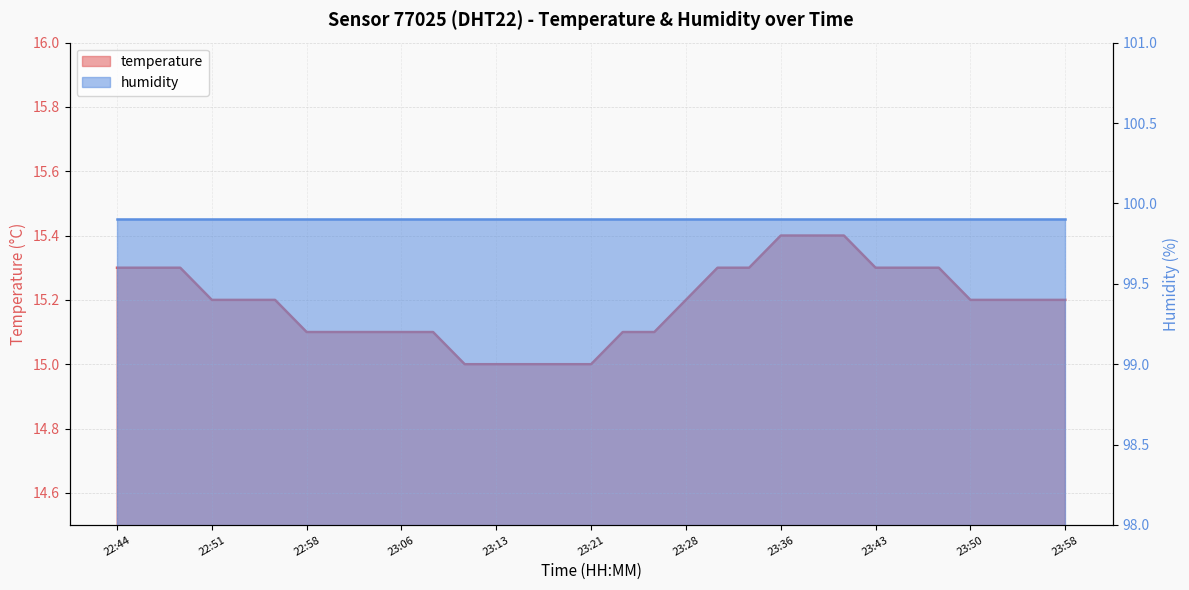

True or false: the data has more than 2 interior local peaks.

False